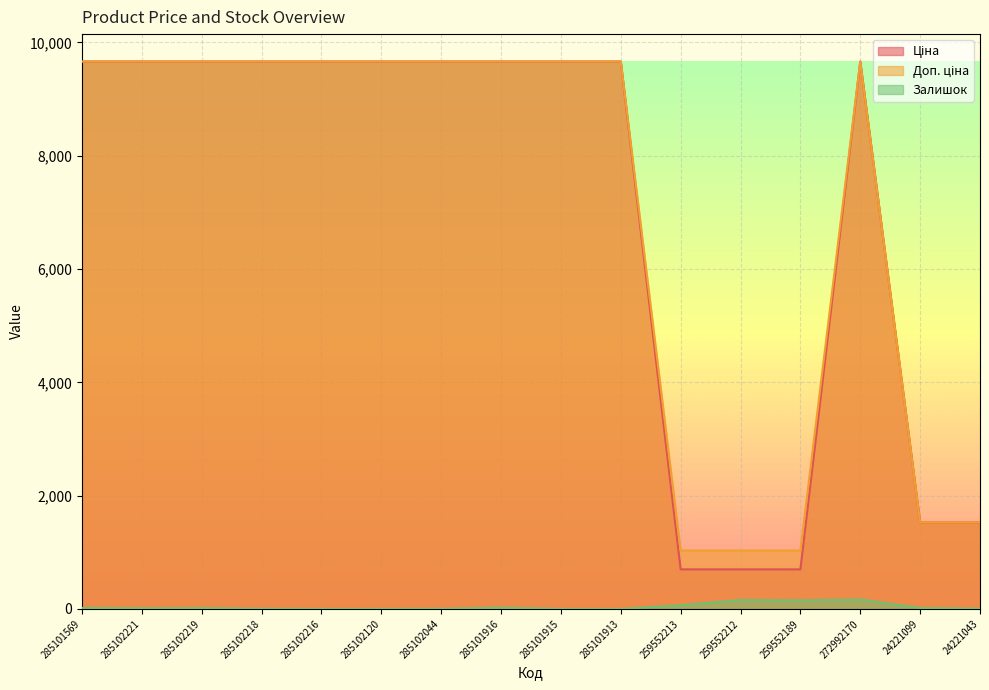

What is the total value across all series at 259552213?

1794.6